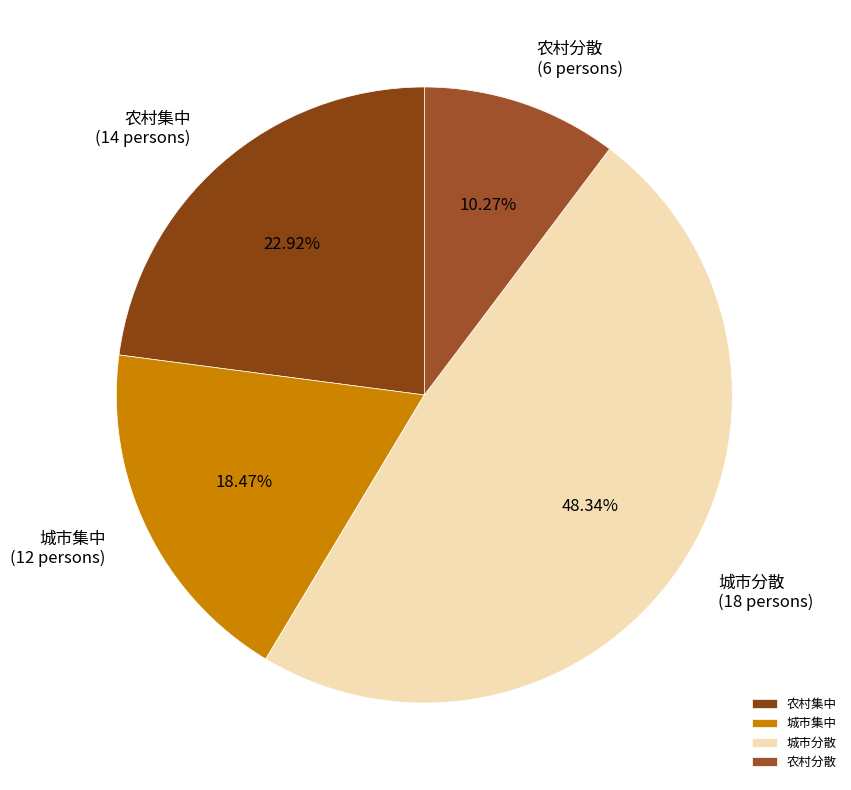

Rank the categories by value from lowest to highest.

农村分散, 城市集中, 农村集中, 城市分散